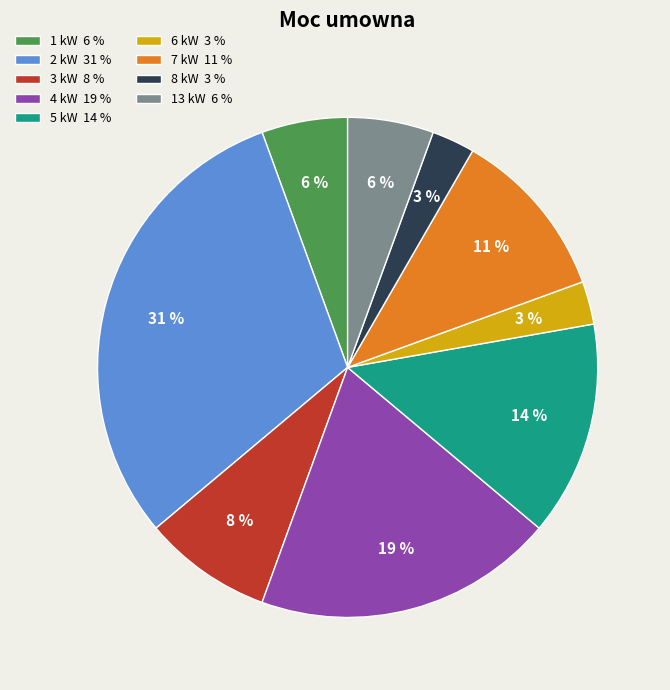

Which category has the biggest portion of the pie?

2 kW 31 %